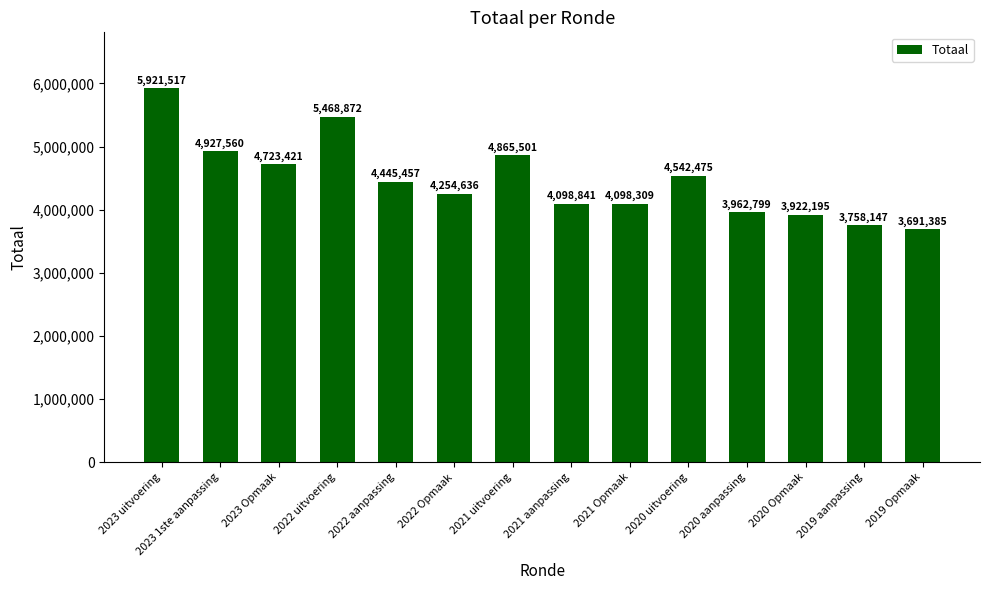

What is the label of the 7th bar from the right?

2021 aanpassing